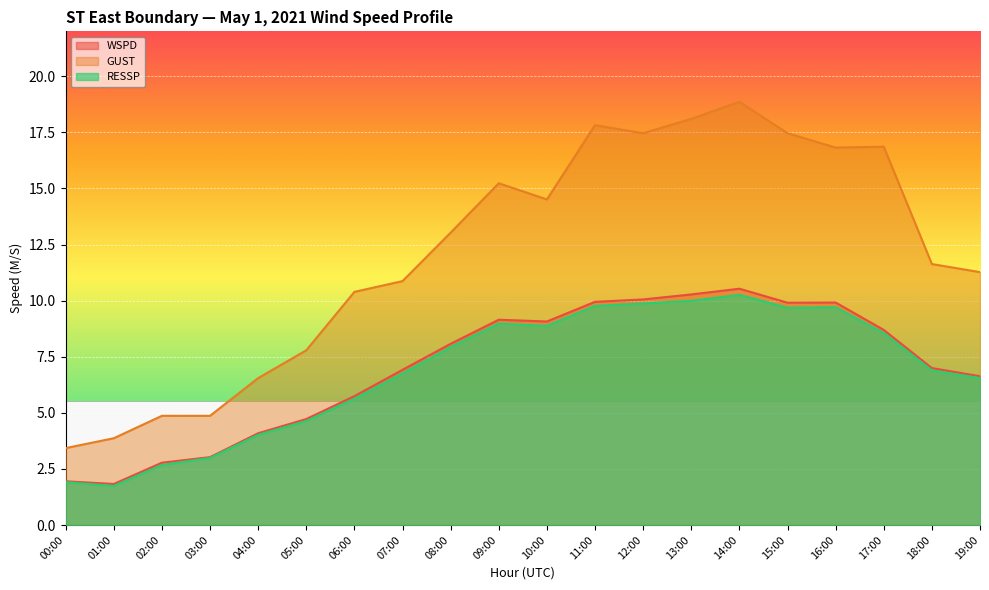

What is the difference between the highest and lowest values at 14:00?

8.6